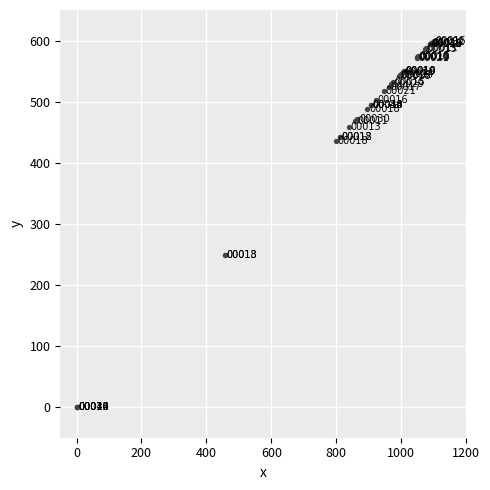

What Y value in the scatter plot is closest to 300?

249.8